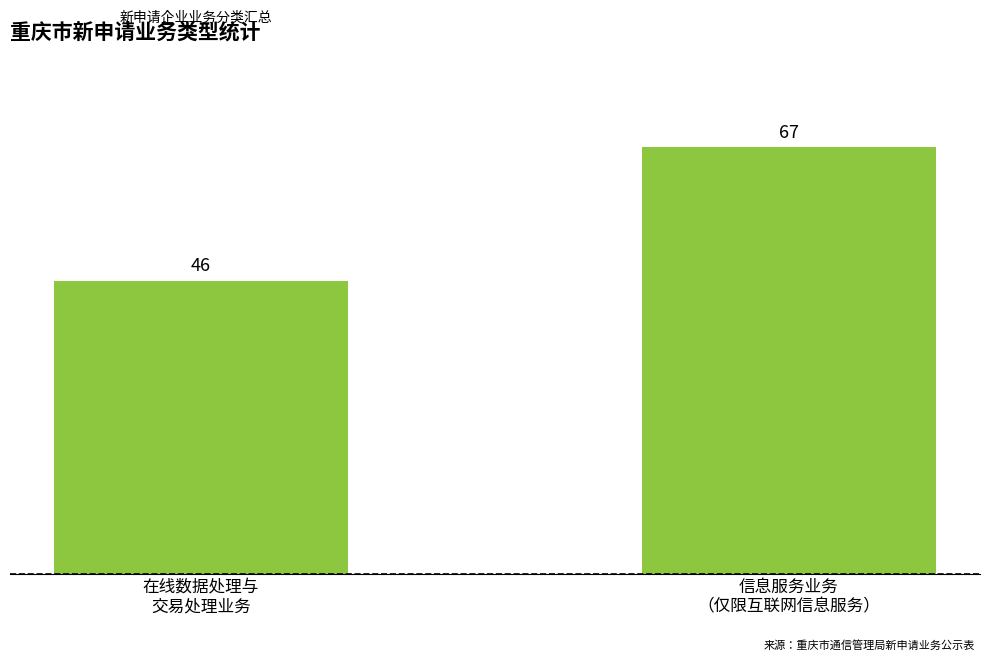

Count the values in the range 46 to 67.

2